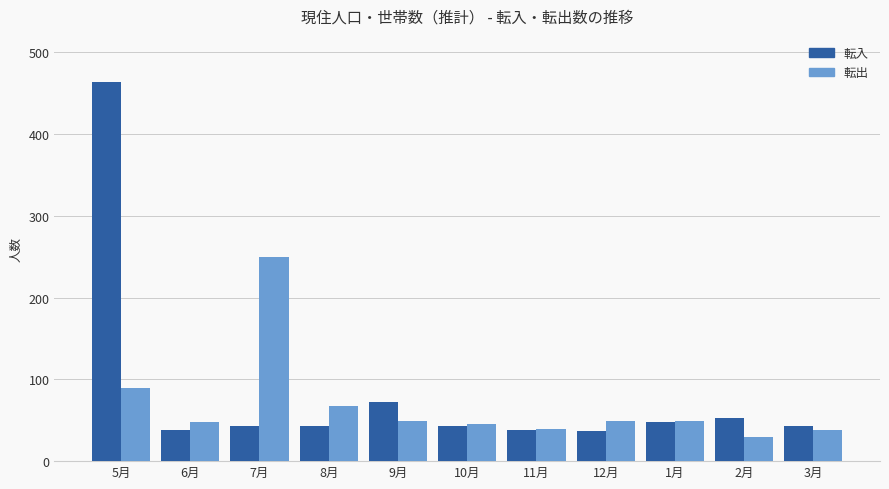

Where does the 転出 series first go above 49?

5月